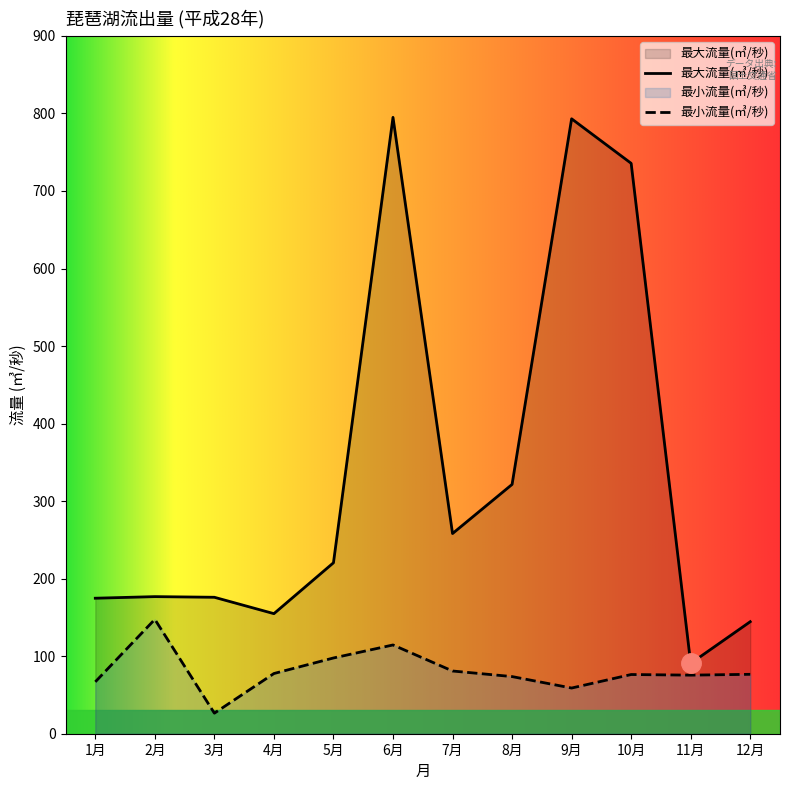

True or false: 最大流量(㎥/秒) and 最小流量(㎥/秒) cross at least once.

False